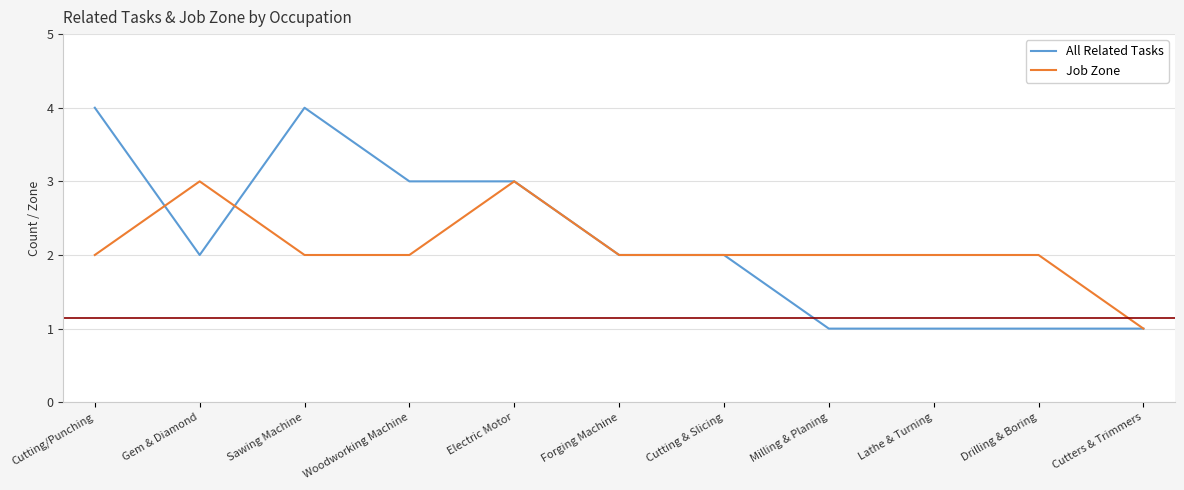

Reading left to right, transcribe all the data shown in this chart.

All Related Tasks: 4	2	4	3	3	2	2	1	1	1	1
Job Zone: 2	3	2	2	3	2	2	2	2	2	1